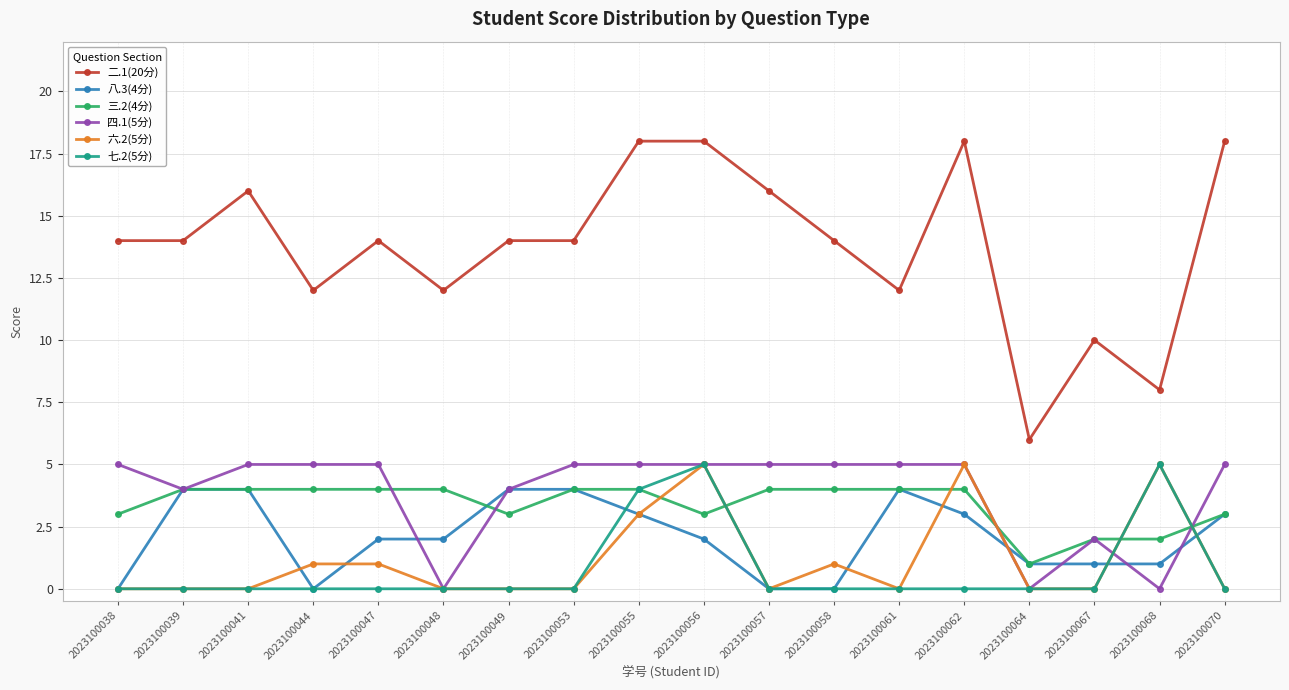

What is the approximate value of 六.2(5分) at 2023100068?

5